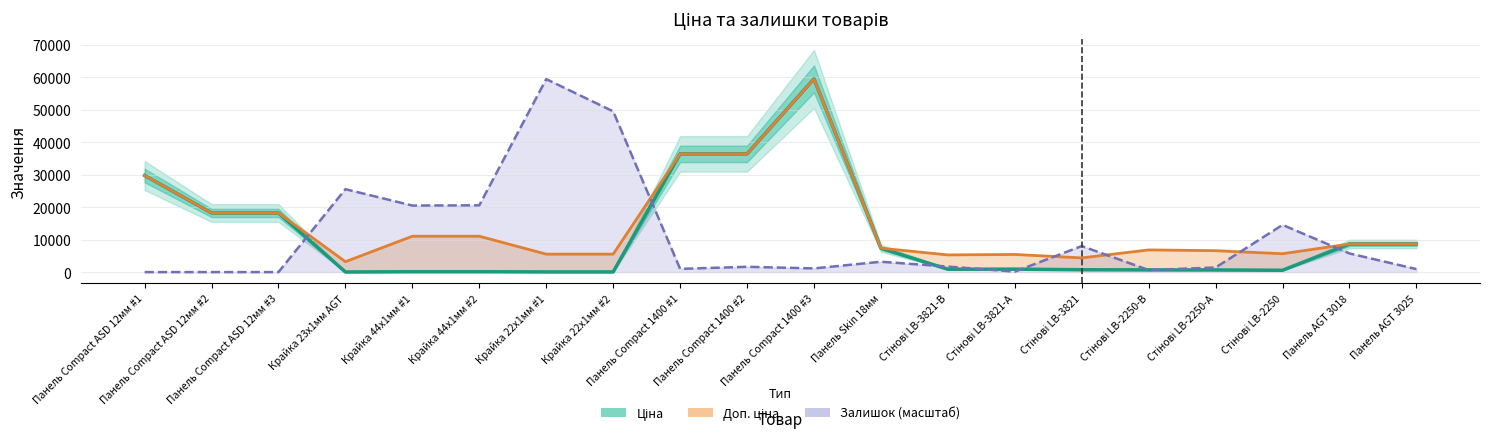

What are all the series names shown in the legend?

Ціна, Доп. ціна, Залишок (масштаб)